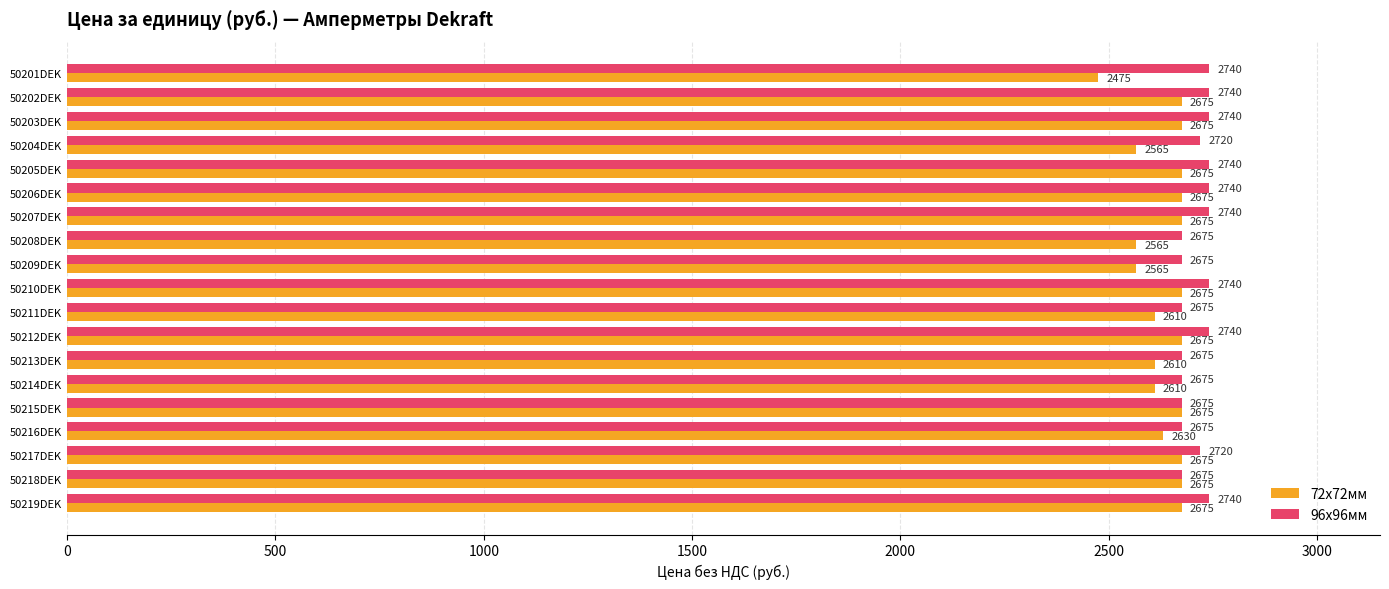

How many 72x72мм values are between 2610 and 2675?

15